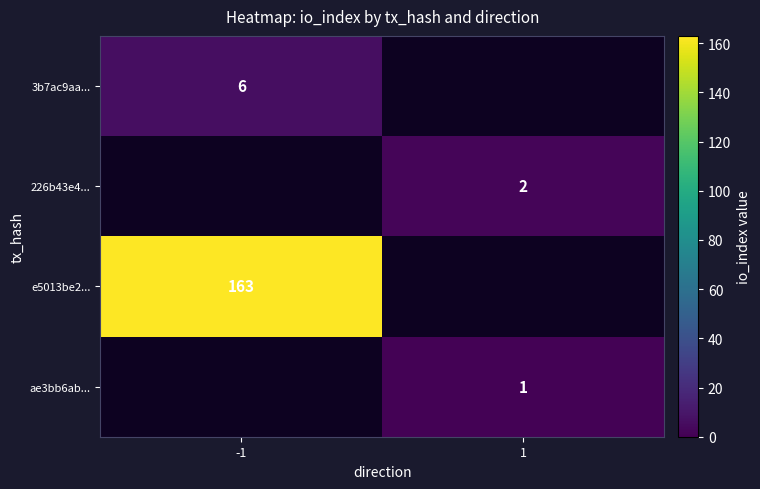

True or false: 3b7ac9aa... has a value of 6 at -1.

True